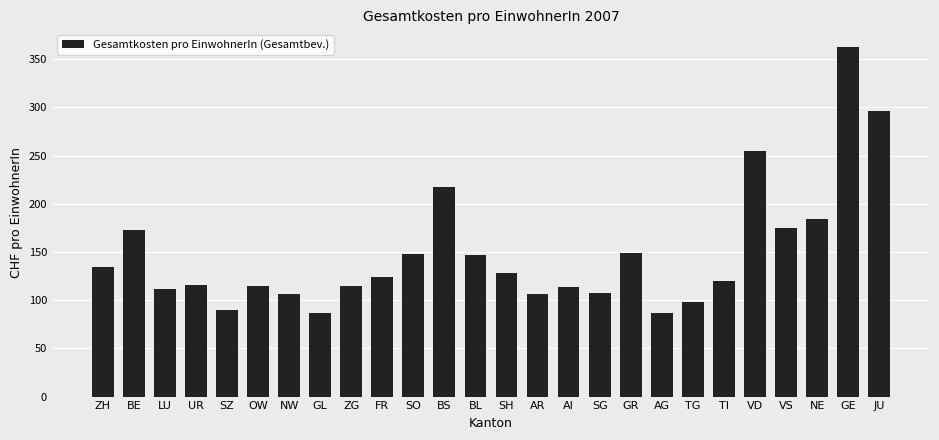

Does the chart contain stacked bars?

No